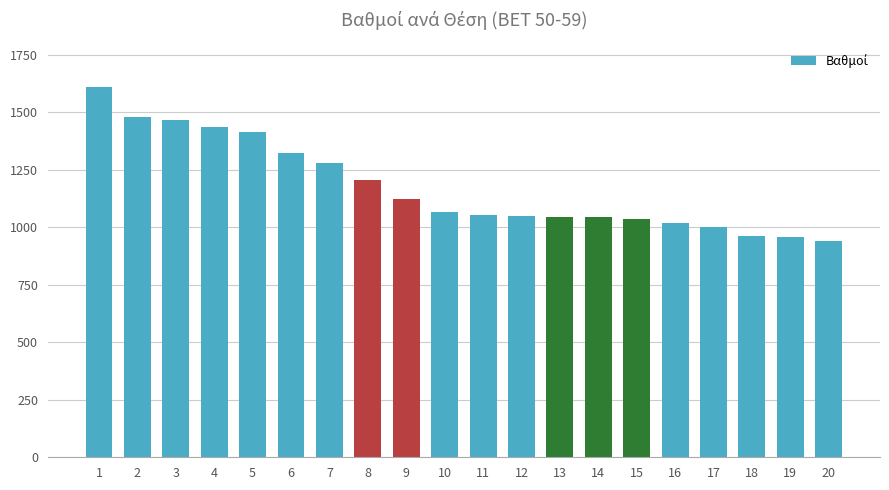

What is the smallest value displayed?

941.5